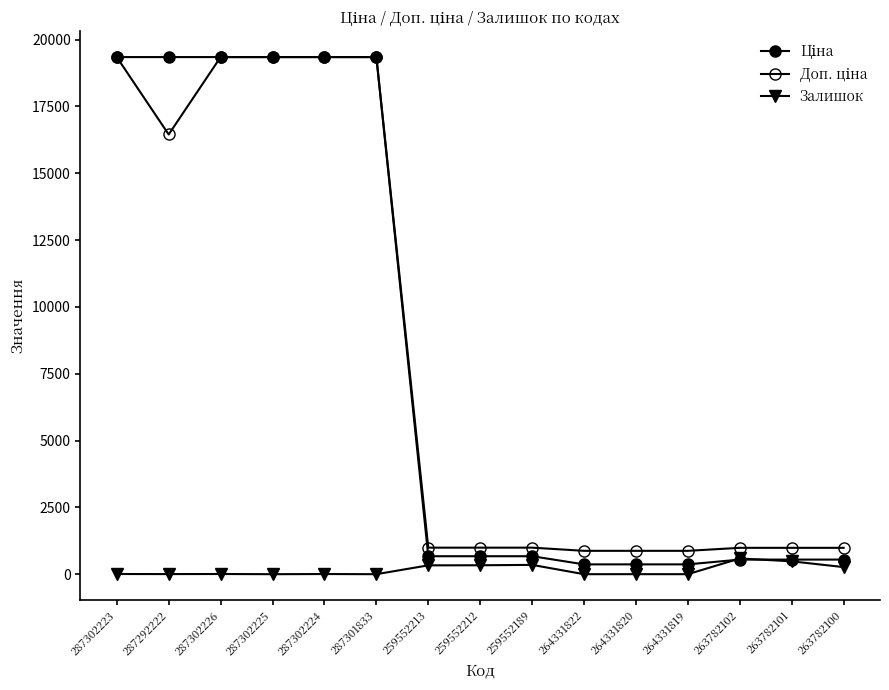

Where does the Залишок series first go above 7?

259552213